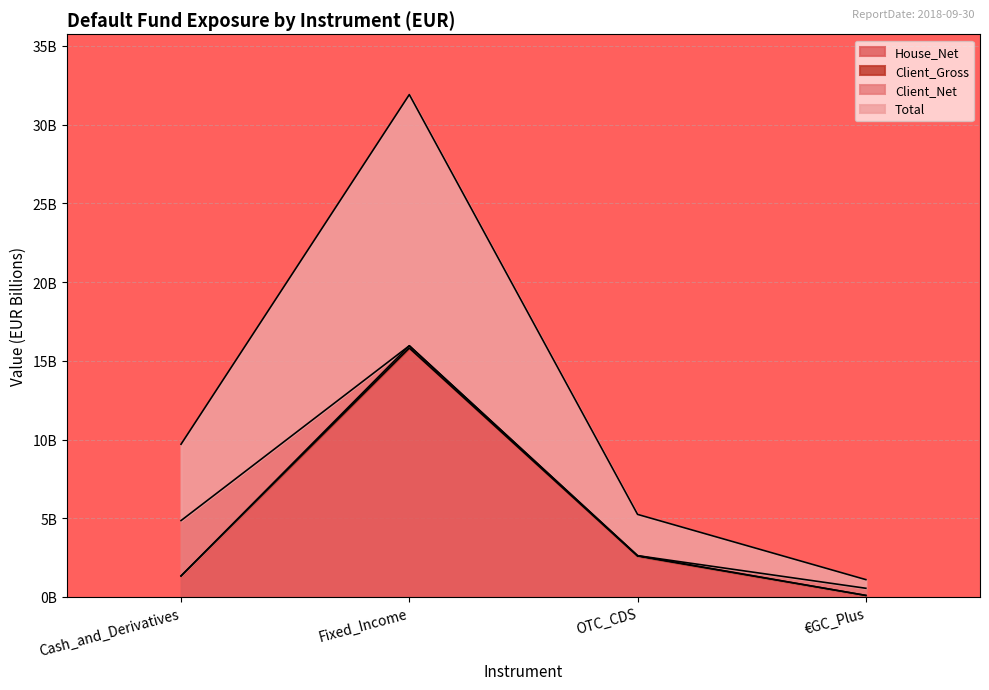

What is the difference between the maximum and second lowest values in the House_Net series?

14.5